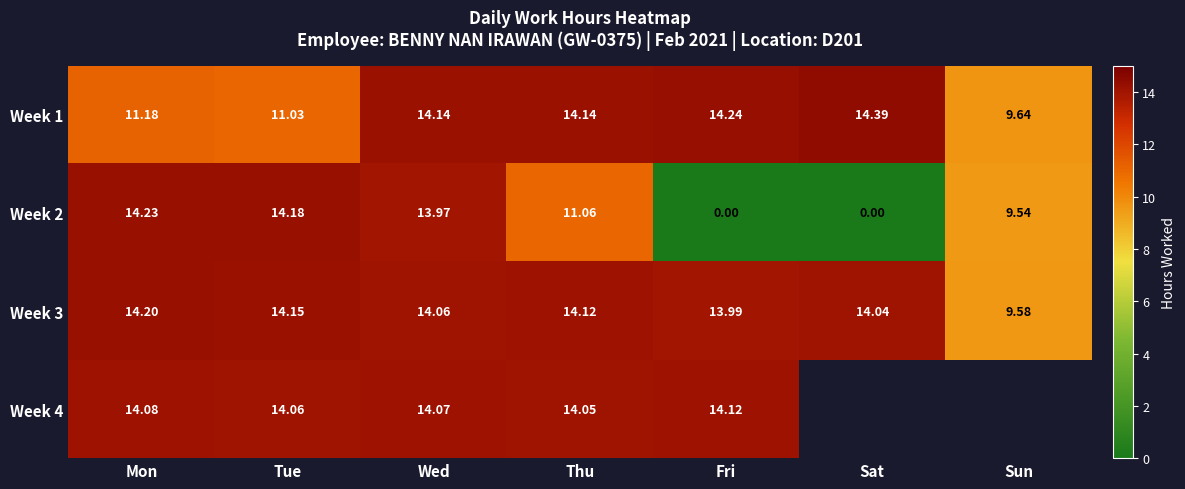

Is the value of Week 4 at Thu greater than the value of Week 2 at Mon?

No